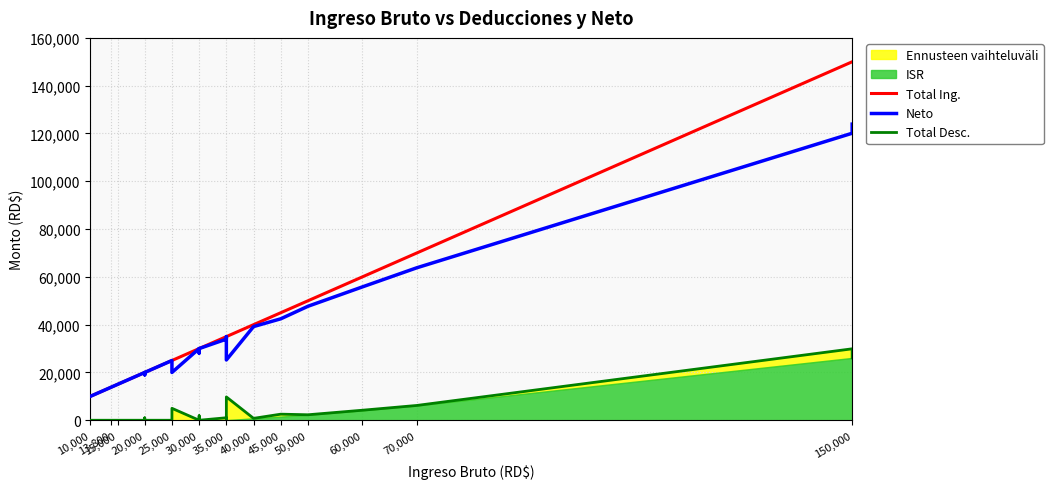

What is the difference between the second highest and second lowest values in the Total Desc. series?

26082.9